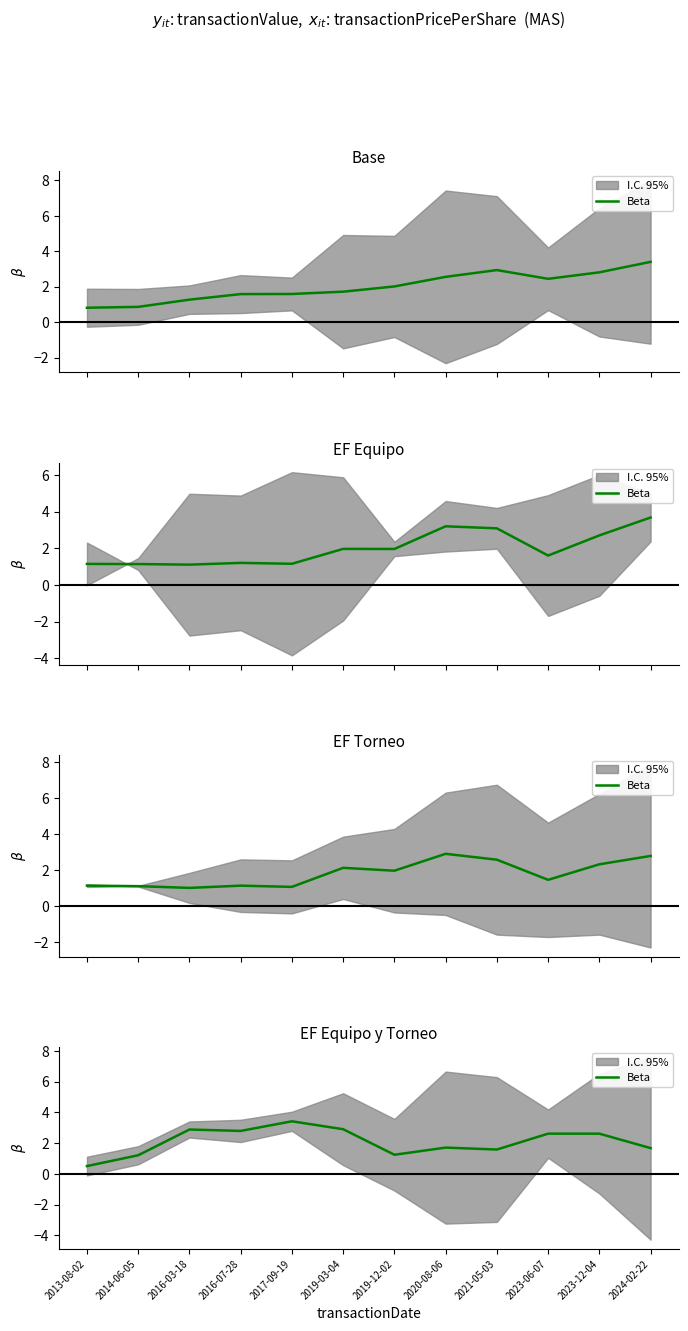

At which label does the data first exceed 2?

2016-03-18